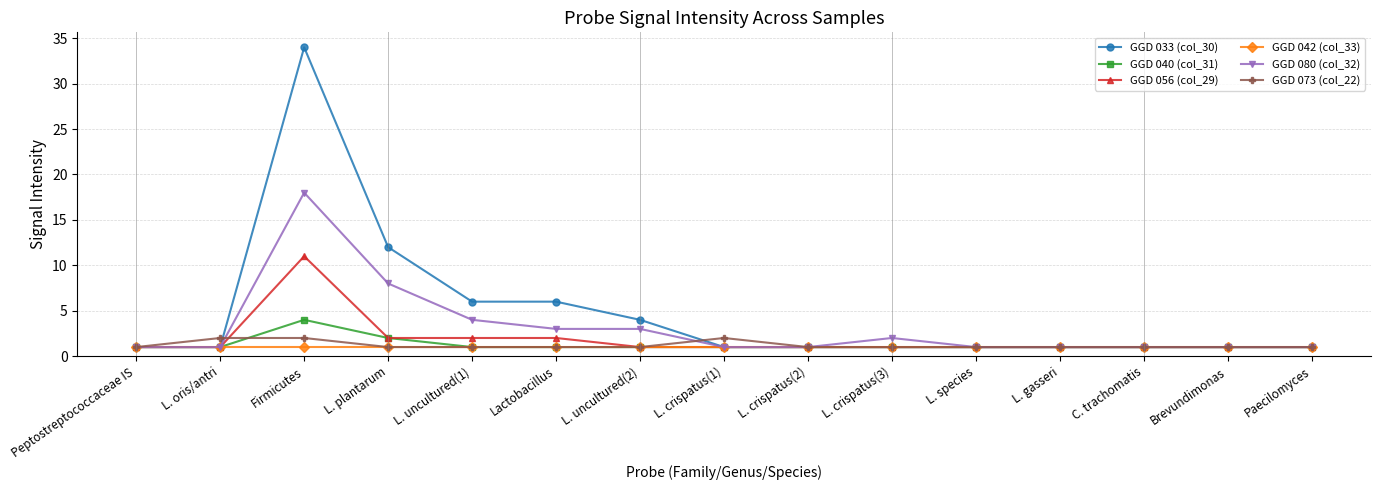

At how many categories does at least one series exceed 26?

1